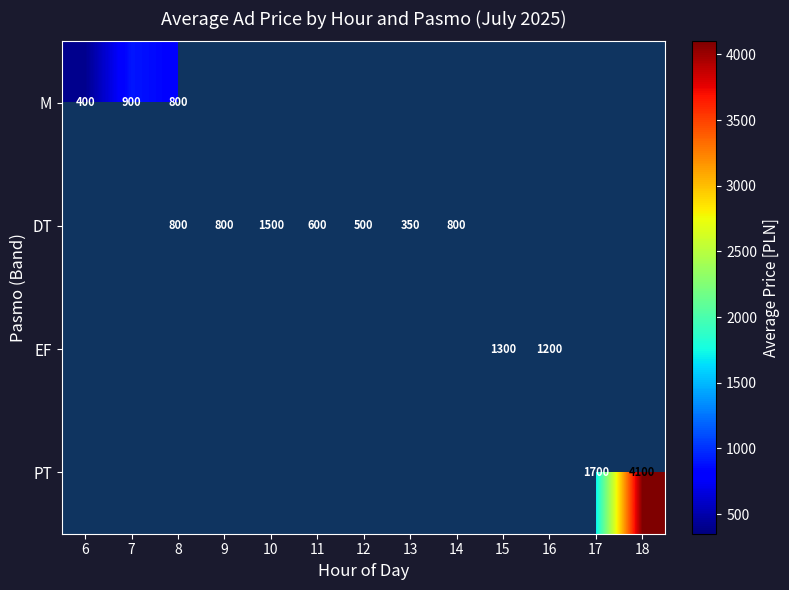

Is it true that DT equals 350 at 13?

True